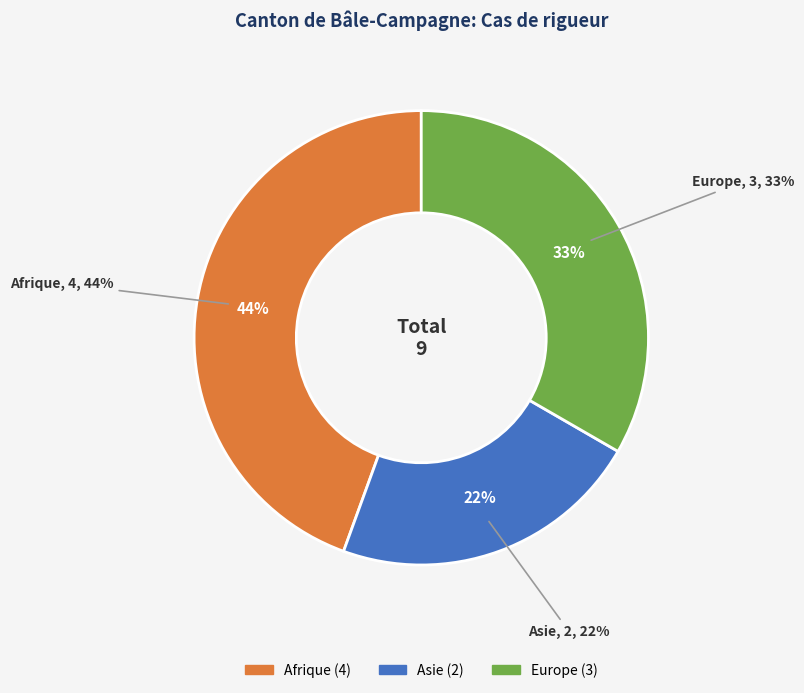

Is there any slice that represents more than half of the pie?

No